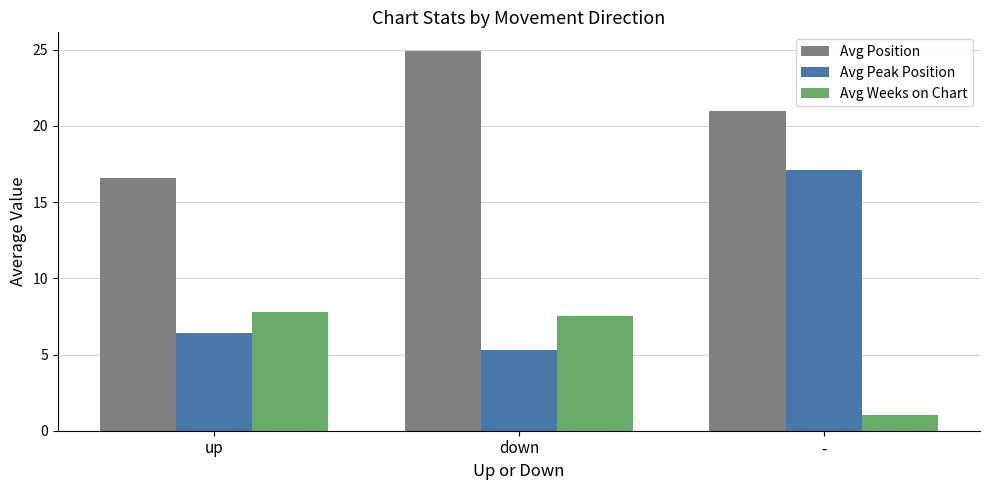

Reading left to right, transcribe all the data shown in this chart.

Avg Position: 16.6	24.9	21.0
Avg Peak Position: 6.4	5.3	17.1
Avg Weeks on Chart: 7.8	7.5	1.0